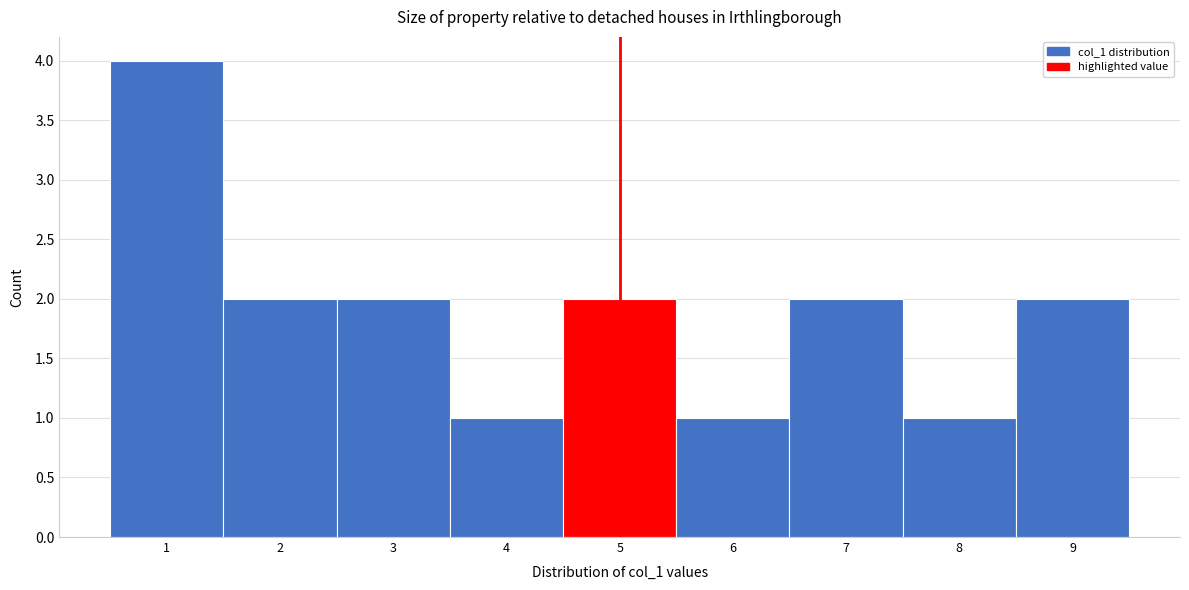

Reading left to right, list every bar in this chart as the range it spans on the x-axis followed by its height. The values are not printed on the chart, so give them approximately, as read against the axis.

0.5 to 1.5: 4
1.5 to 2.5: 2
2.5 to 3.5: 2
3.5 to 4.5: 1
4.5 to 5.5: 2
5.5 to 6.5: 1
6.5 to 7.5: 2
7.5 to 8.5: 1
8.5 to 9.5: 2